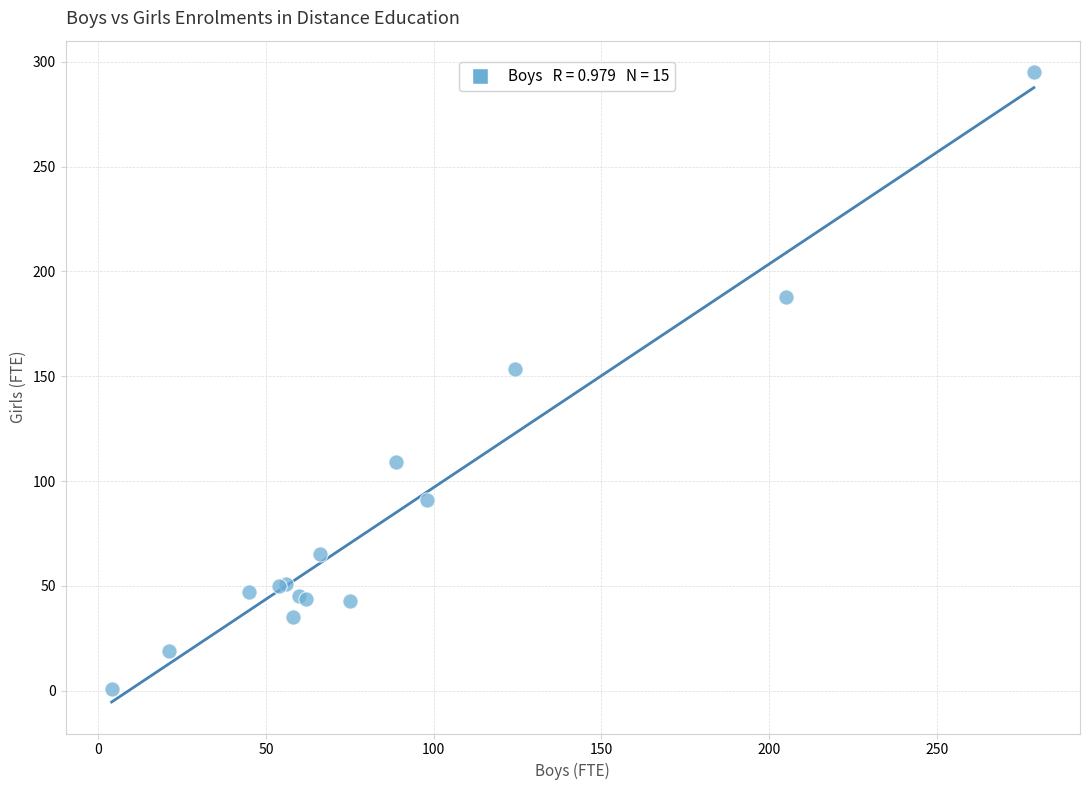

What Y value in the scatter plot is closest to 148?

153.3